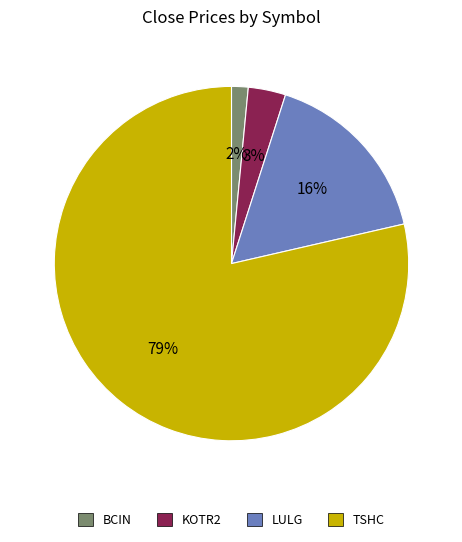

To the nearest percent, what is the average slice percentage?

25%